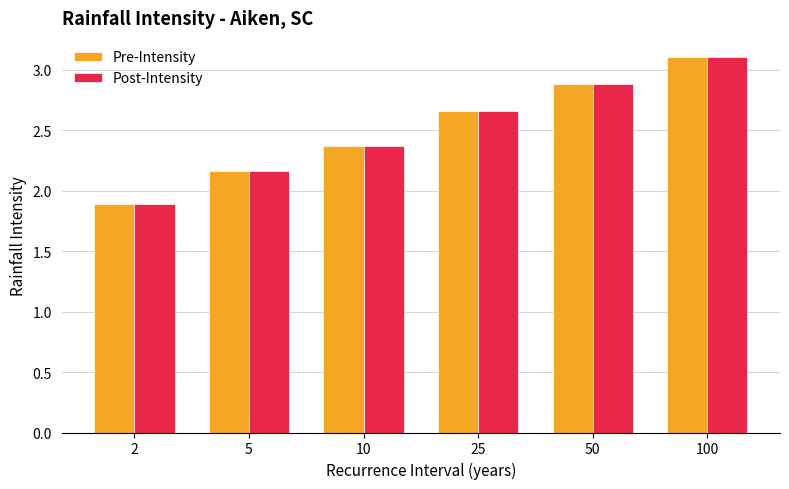

Where is Post-Intensity nearest to the value 2?

2